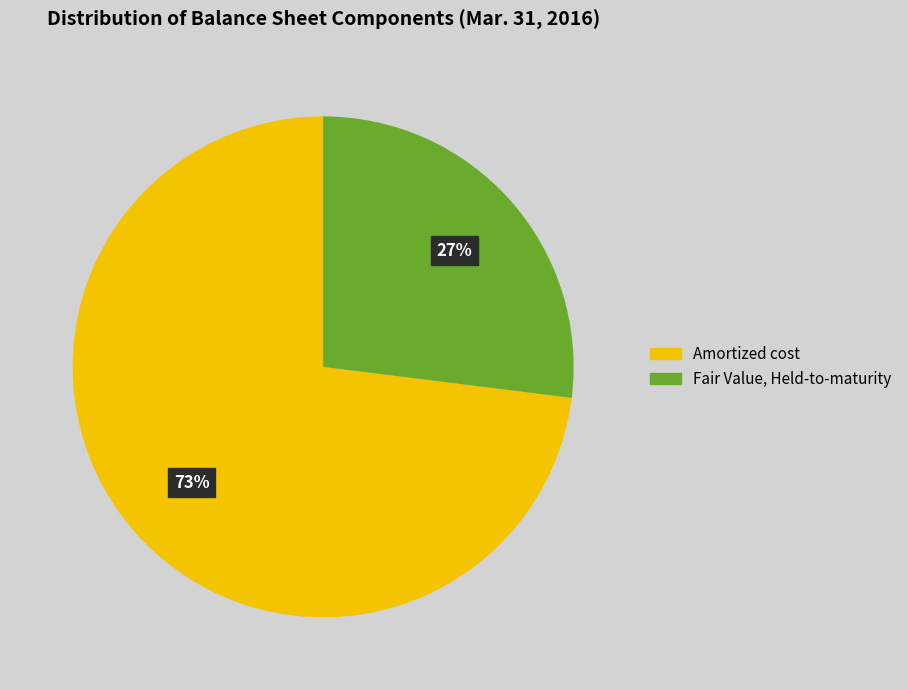

Rank the categories by value from lowest to highest.

Fair Value, Held-to-maturity, Amortized cost